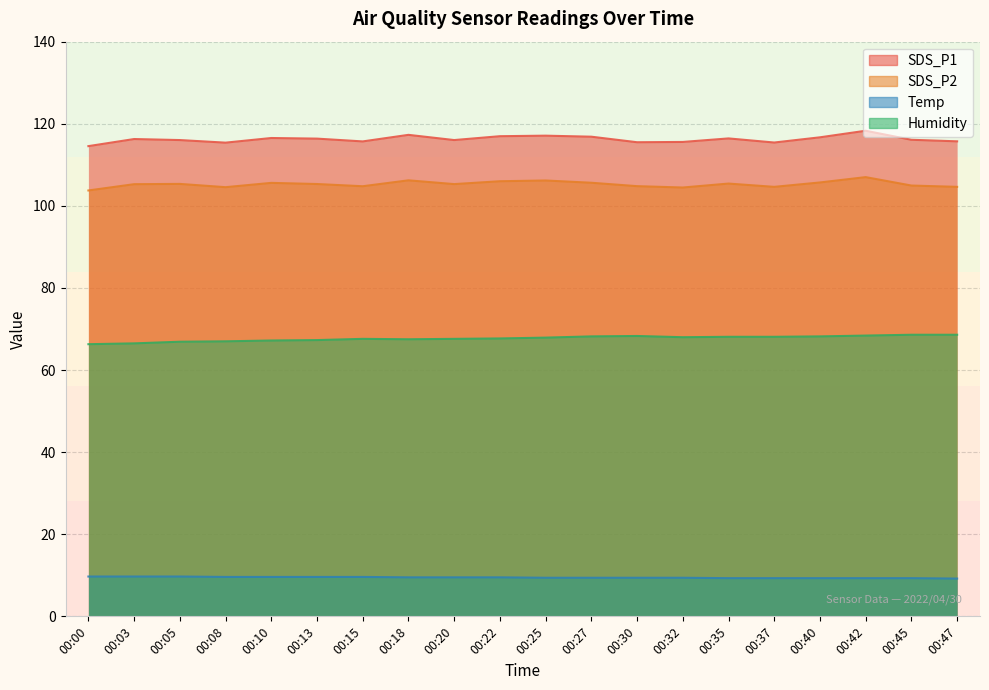

What is the difference between the second highest and second lowest values in the SDS_P1 series?

1.9